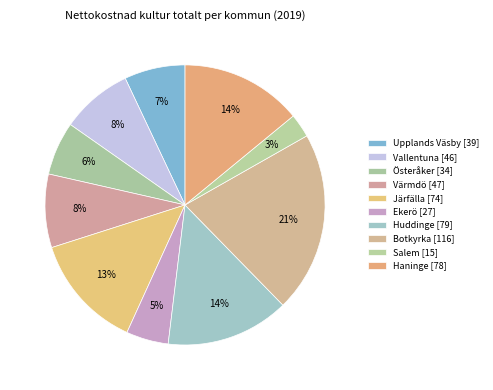

What is the smallest slice in the pie chart?

Salem